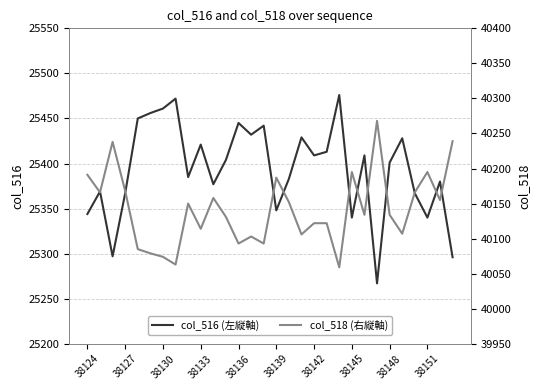

Reading left to right, what are all the values shown in this chart?

col_516 (左縦軸): 25344	25369	25297	25367	25450	25456	25461	25472	25385	25421	25377	25404	25445	25432	25442	25348	25383	25429	25409	25413	25476	25340	25409	25267	25401	25428	25367	25340	25380	25296
col_518 (右縦軸): 40191	40166	40238	40168	40085	40079	40074	40063	40150	40114	40158	40131	40093	40103	40093	40187	40152	40106	40122	40122	40059	40195	40134	40268	40134	40107	40166	40195	40155	40239